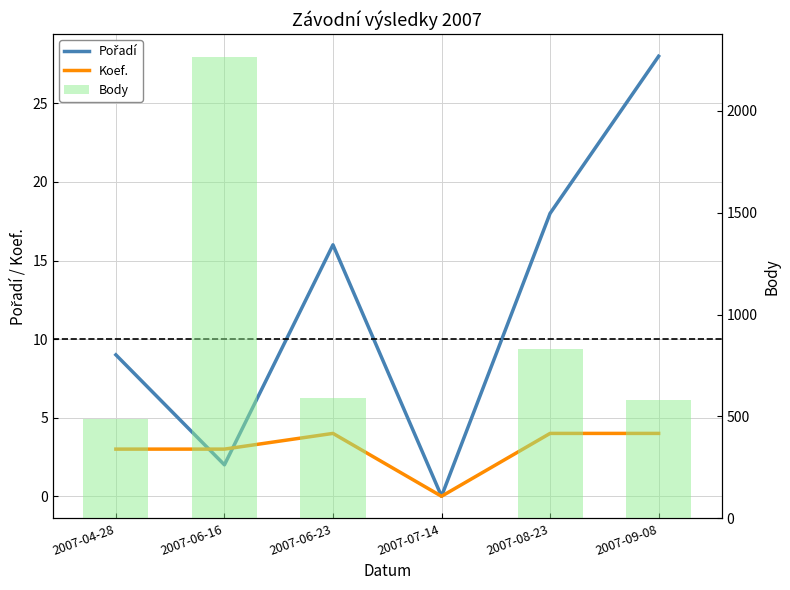

Which series has the widest spread of values?

Body